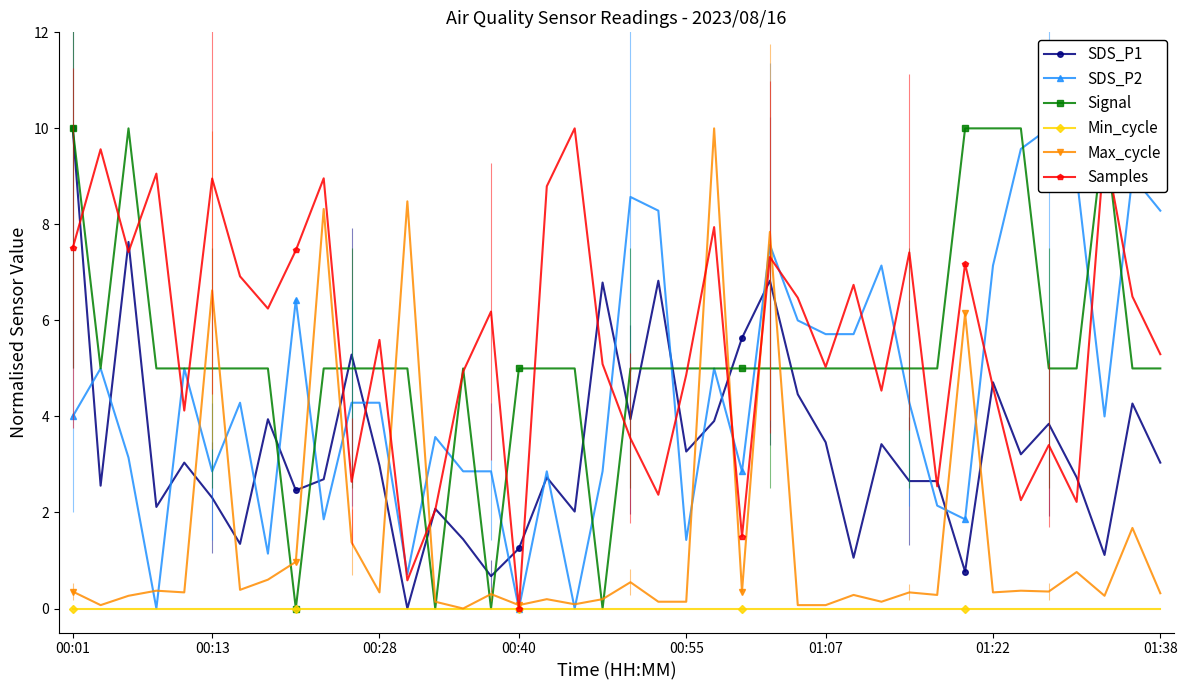

Where does the SDS_P1 series first go above 3?

00:01